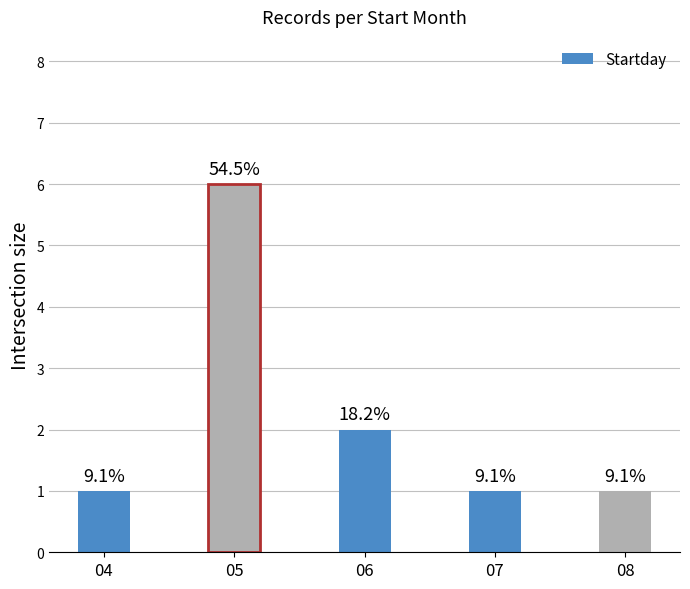

How many bars are there in total?

5